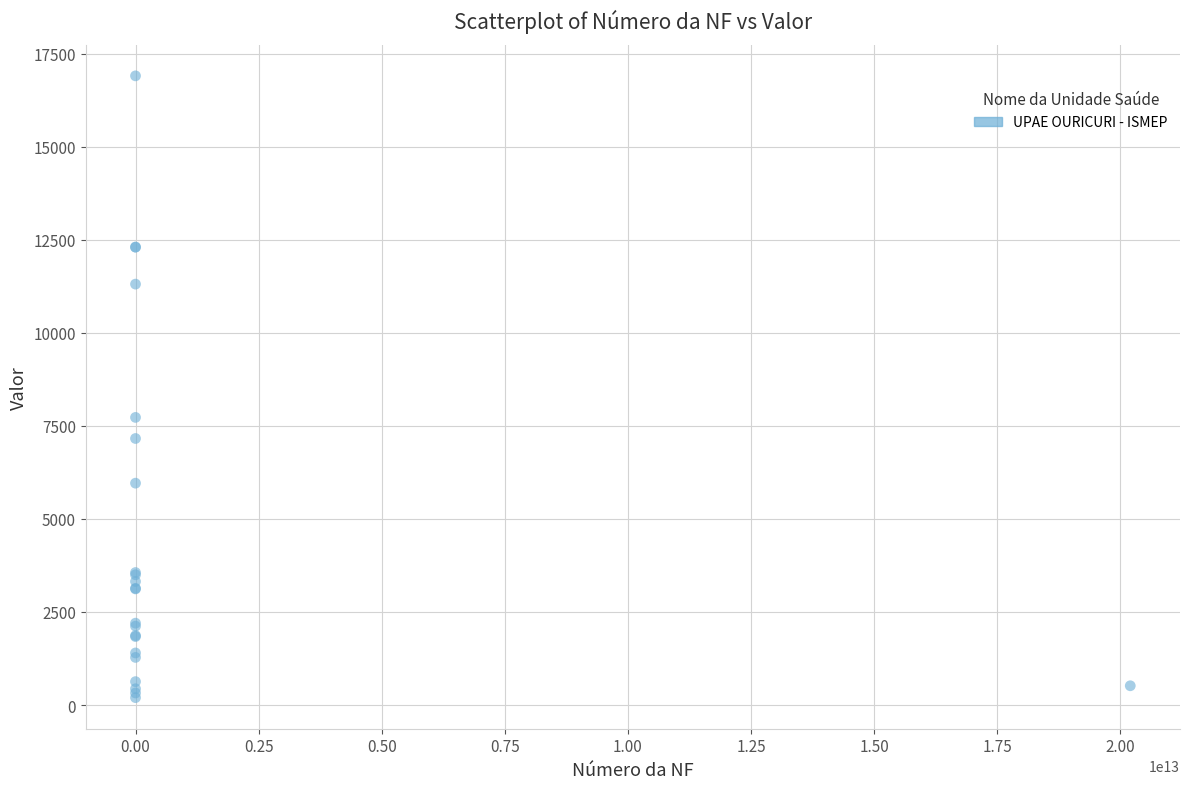

What Y value in the scatter plot is closest to 8550?

7726.3